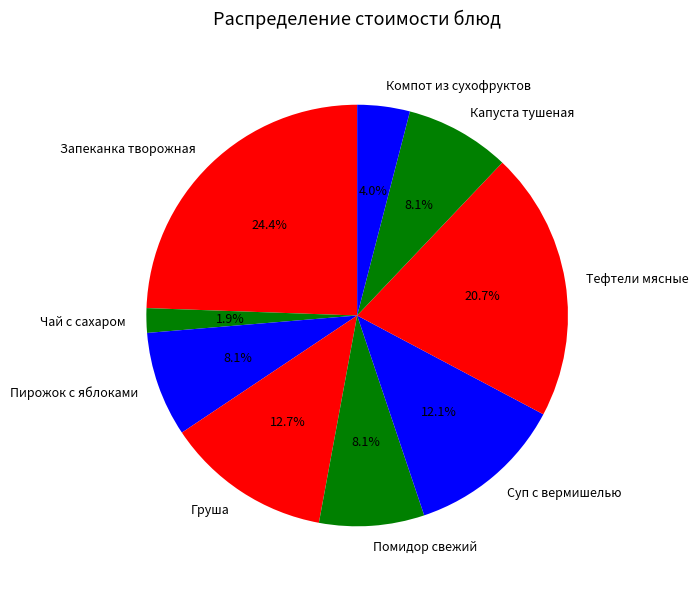

Count the number of slices in the pie.

9